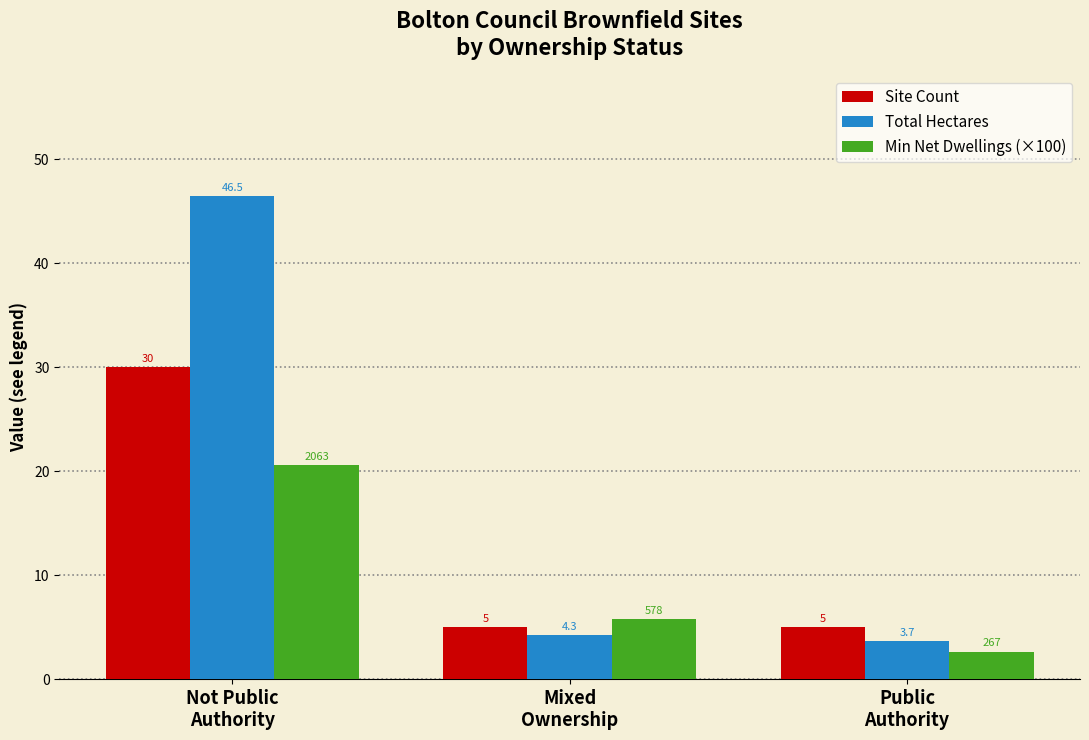

What is the maximum value shown in the chart?

46.5